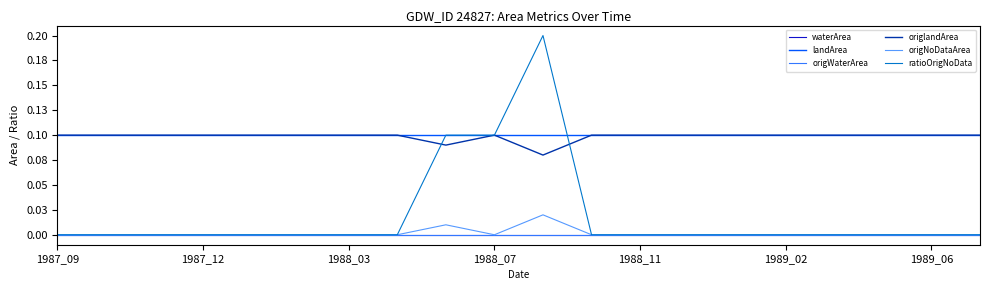

Is this an area chart (filled region under the line)?

No